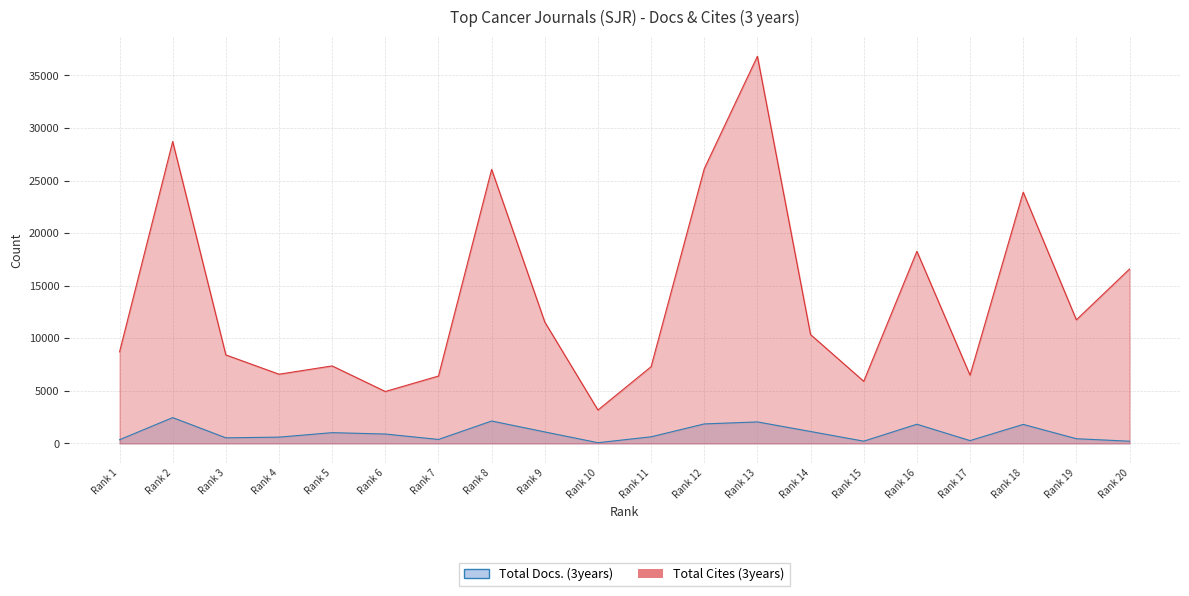

True or false: Total Cites (3years) has a value of 3147 at Rank 5.

False